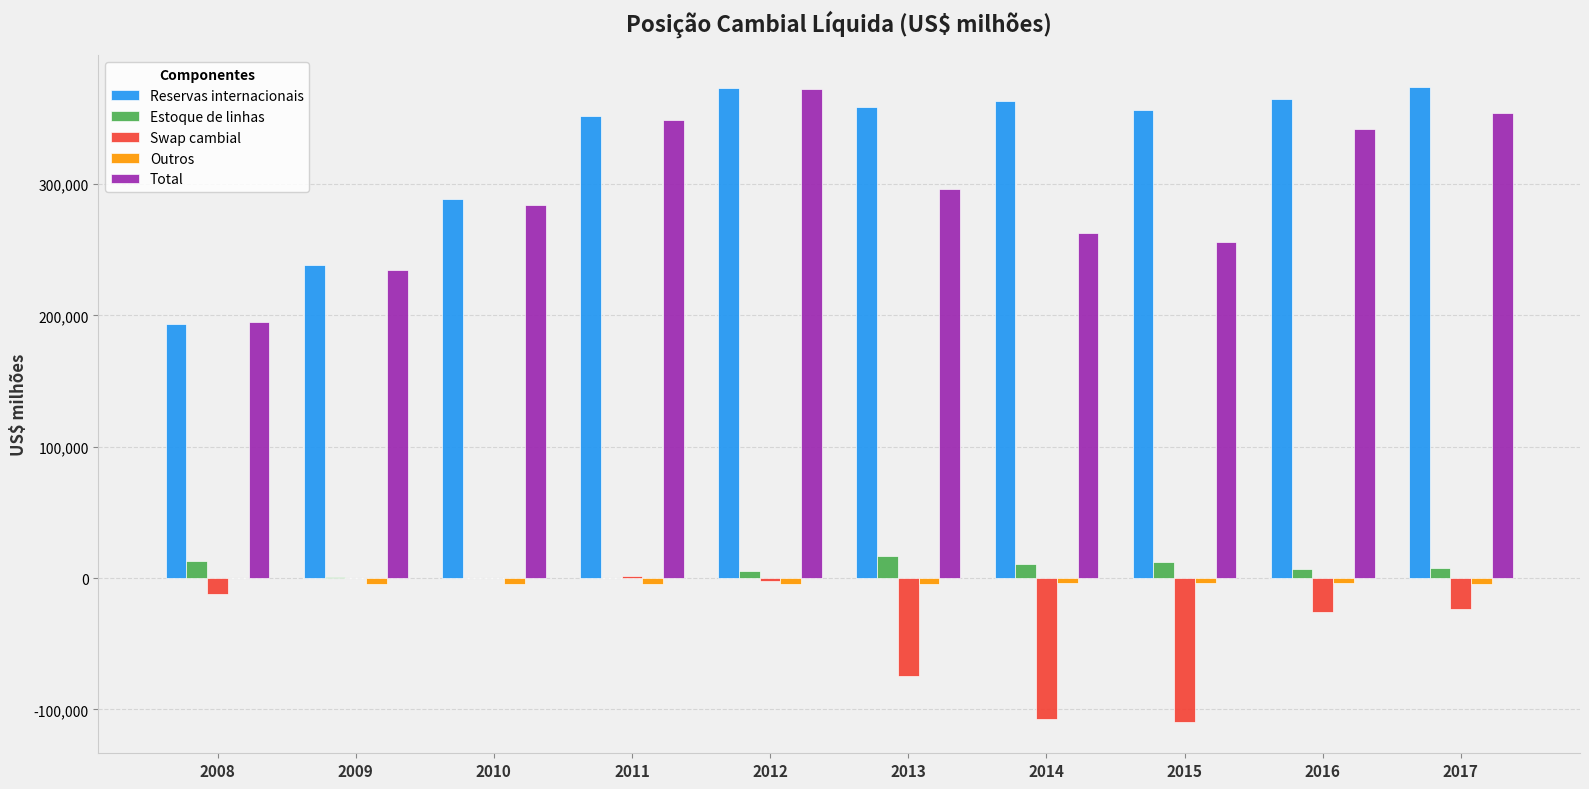

Which series changed the most between 2008 and 2016?

Reservas internacionais